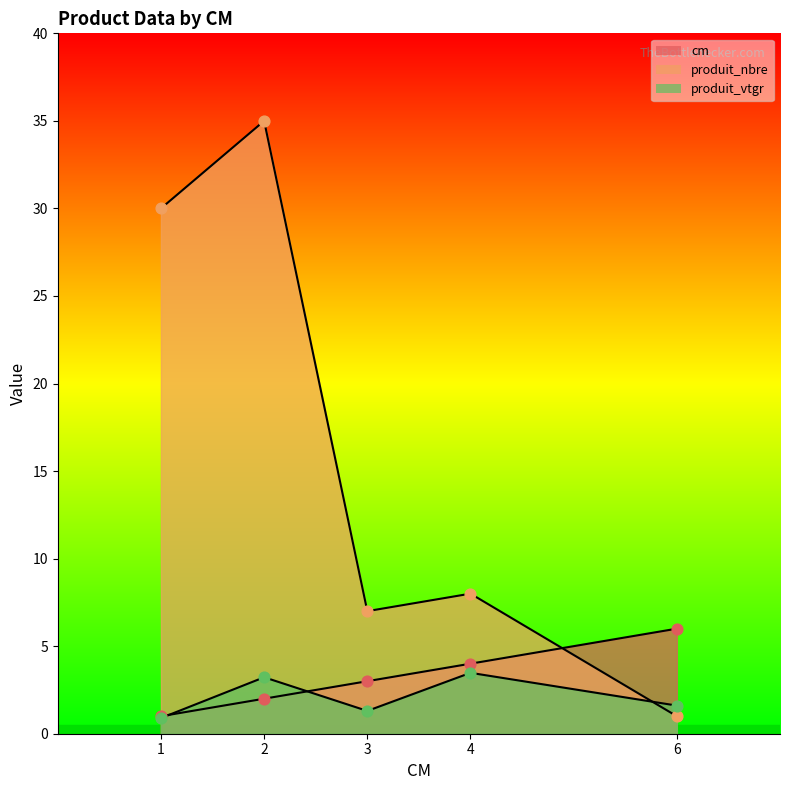

Which series has the widest spread of Y values?

produit_nbre